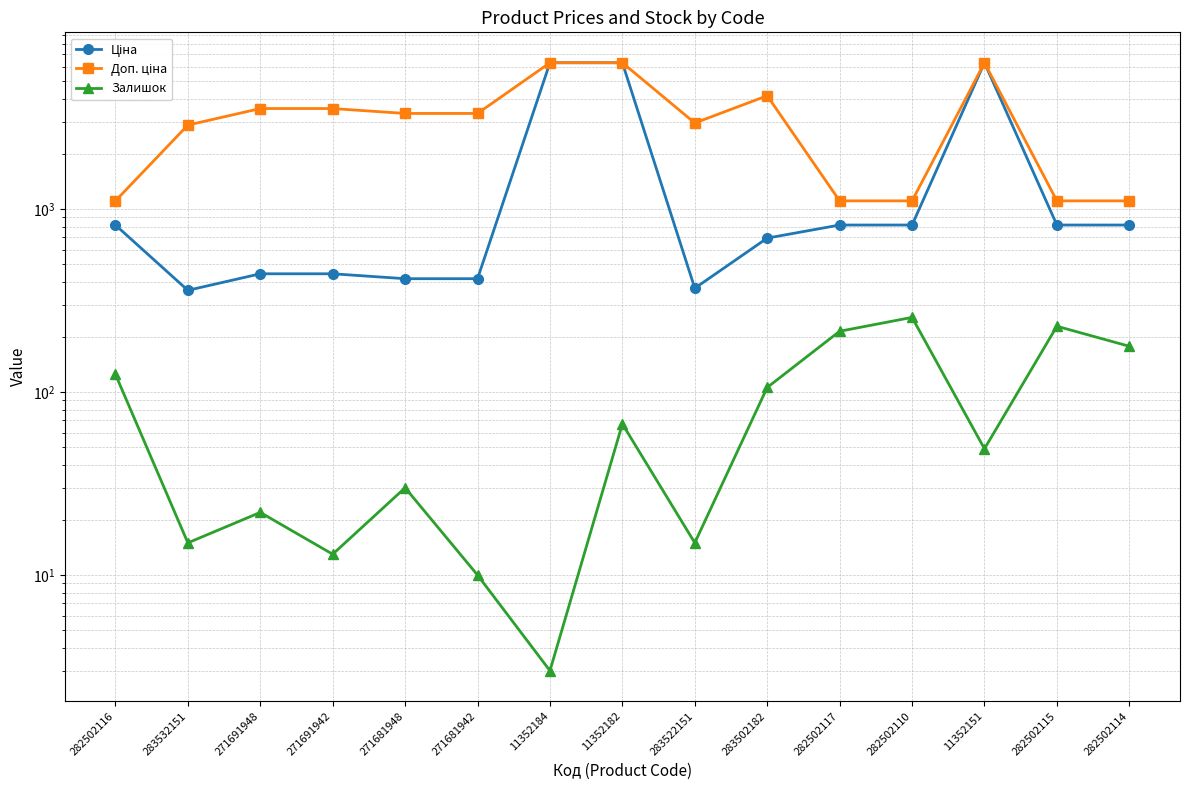

True or false: Доп. ціна has a value of 374.2 at 282502115.

False